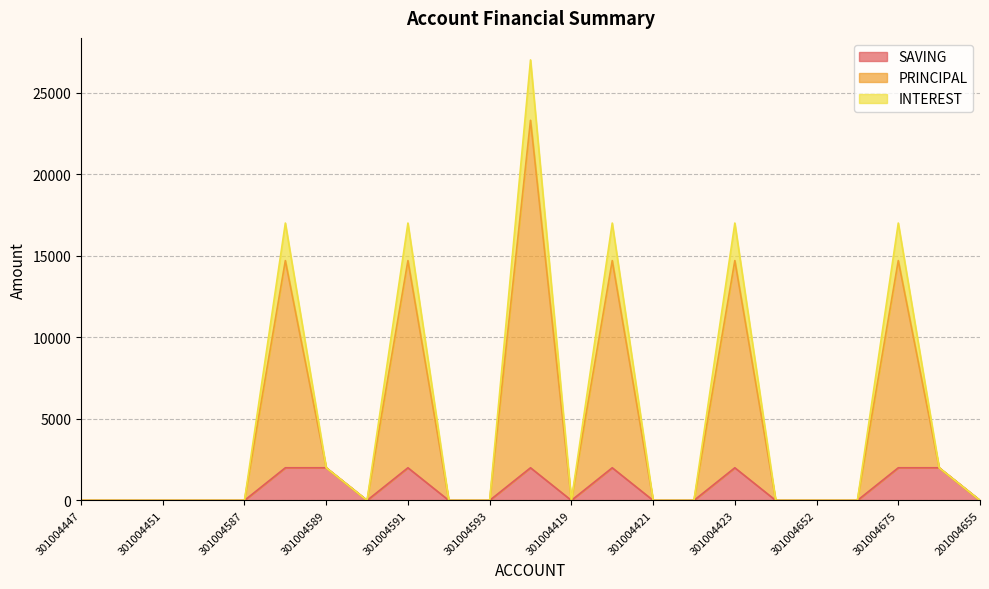

Which series has the largest total across all categories?

PRINCIPAL